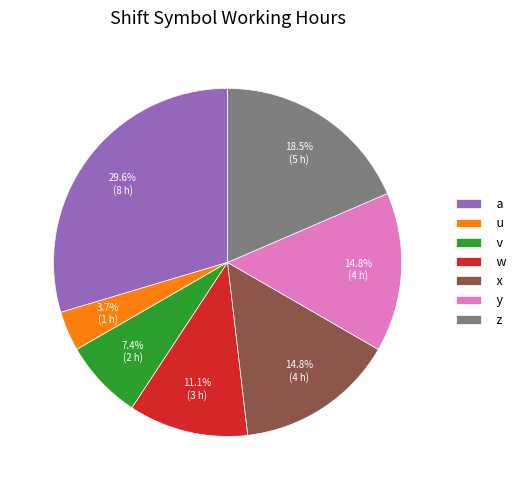

What percentage do y and v together represent?

22.2%